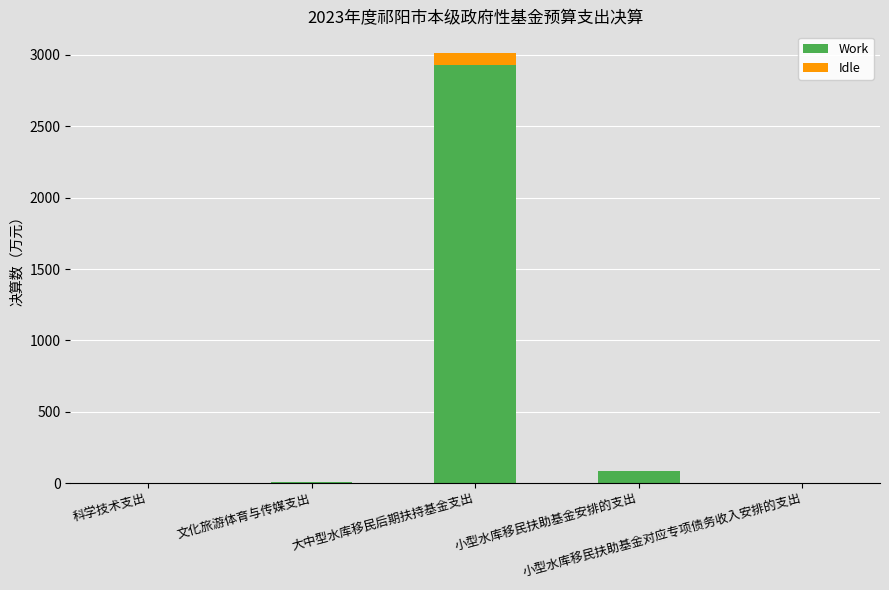

What is the maximum value for Work?

2929